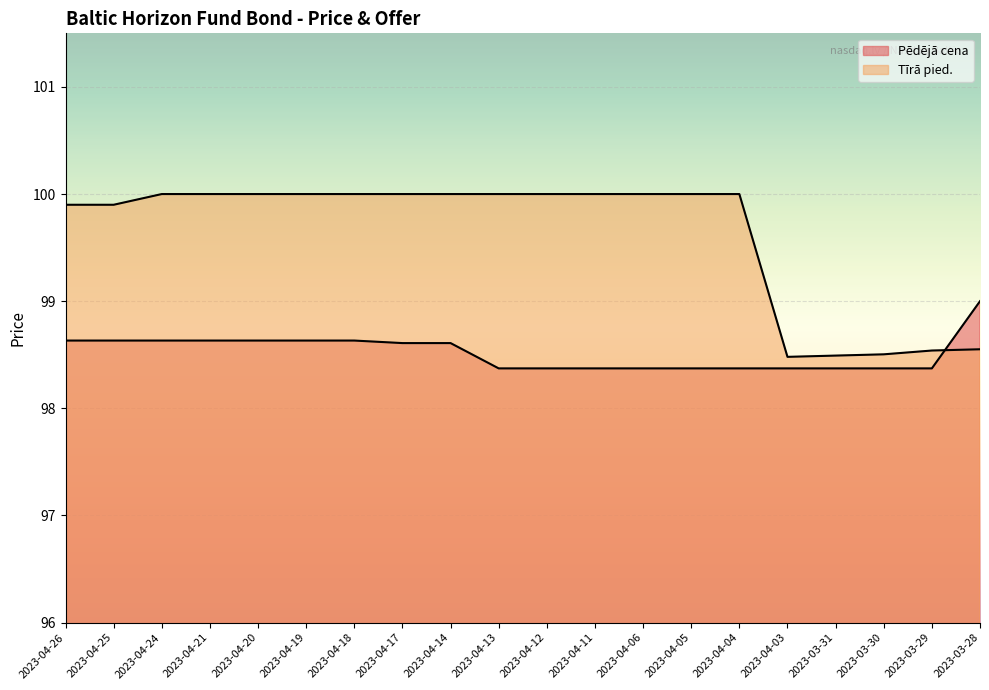

What position from the right is 2023-03-29?

2